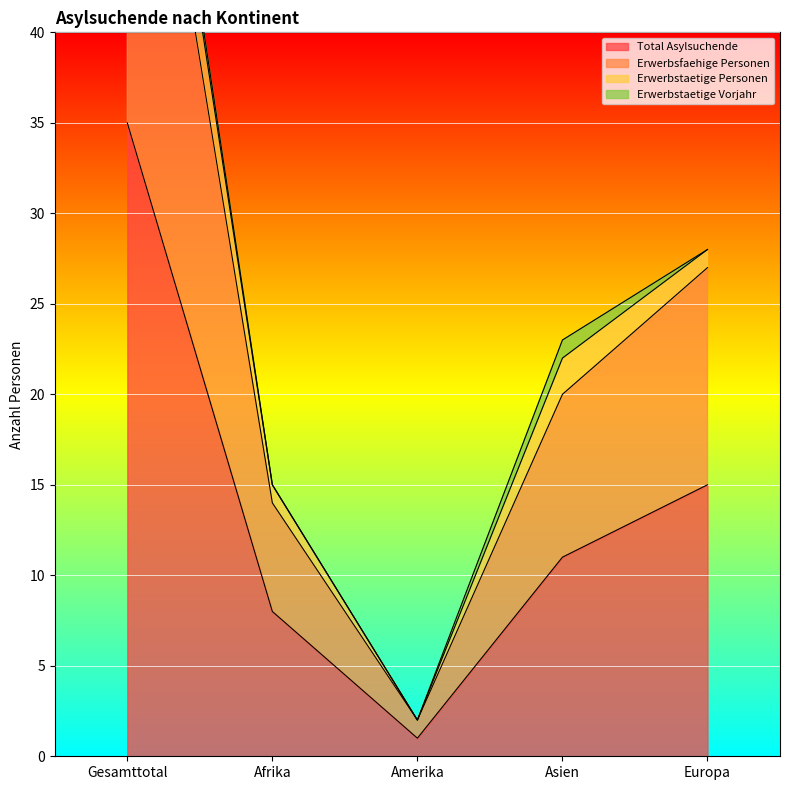

What is the label of the 2nd point from the left?

Afrika